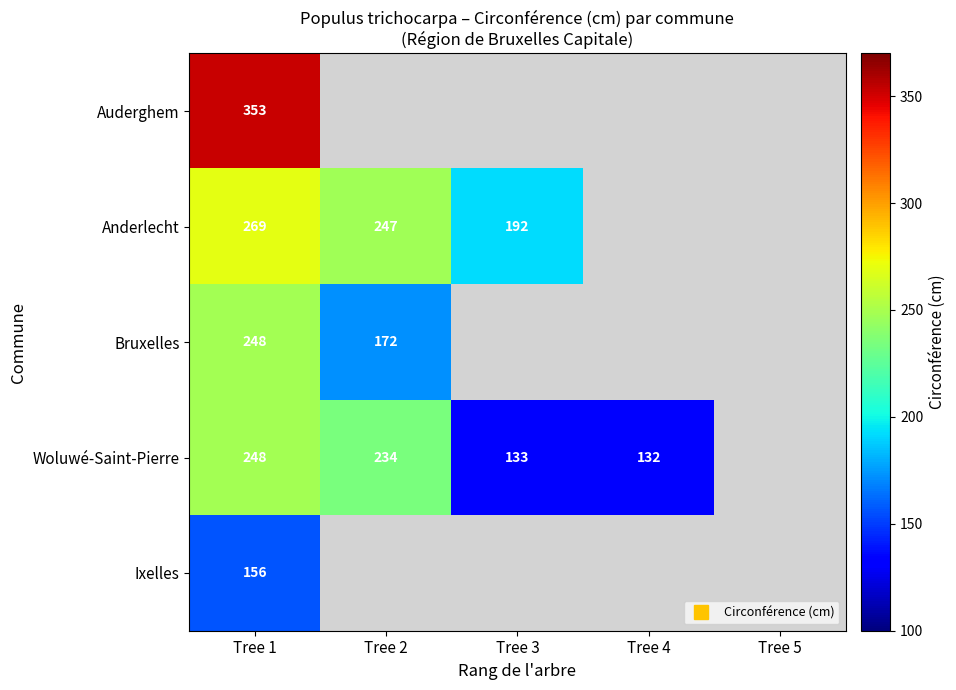

The Woluwé-Saint-Pierre series shows 234.0 at Tree 2. True or false?

True